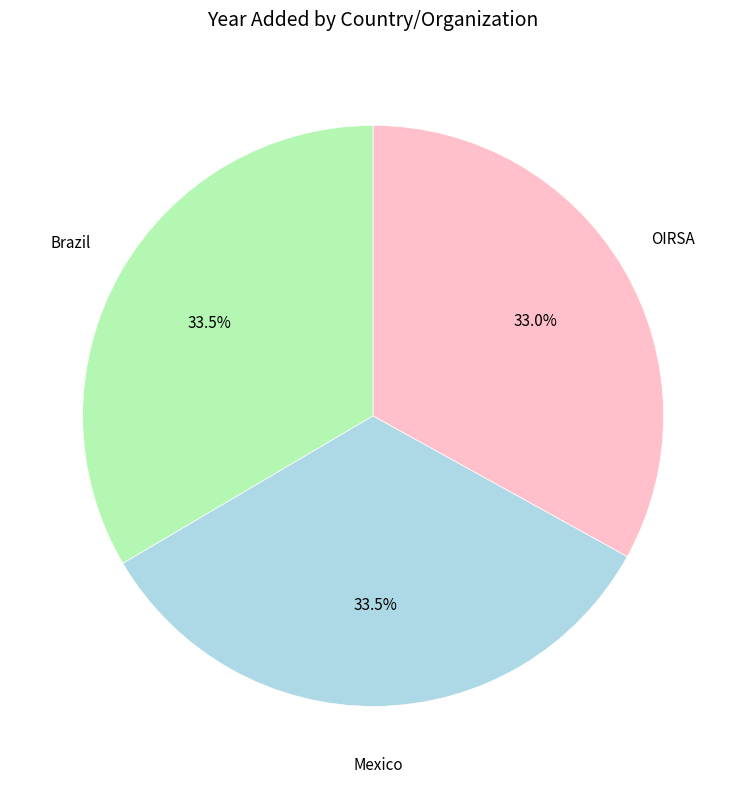

Is there a majority slice in this chart?

No